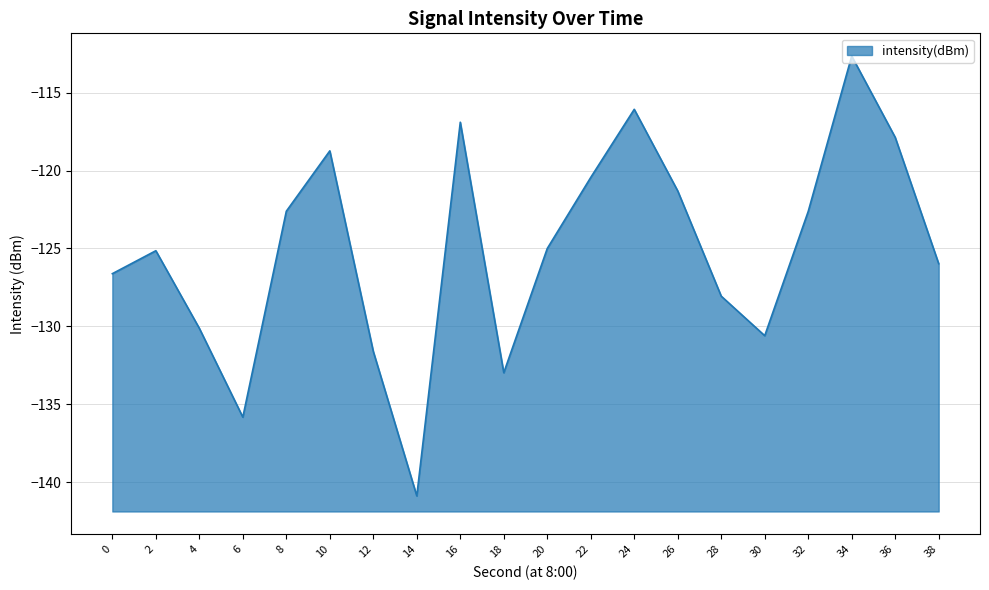

Between 0 and 2, which is larger?

2